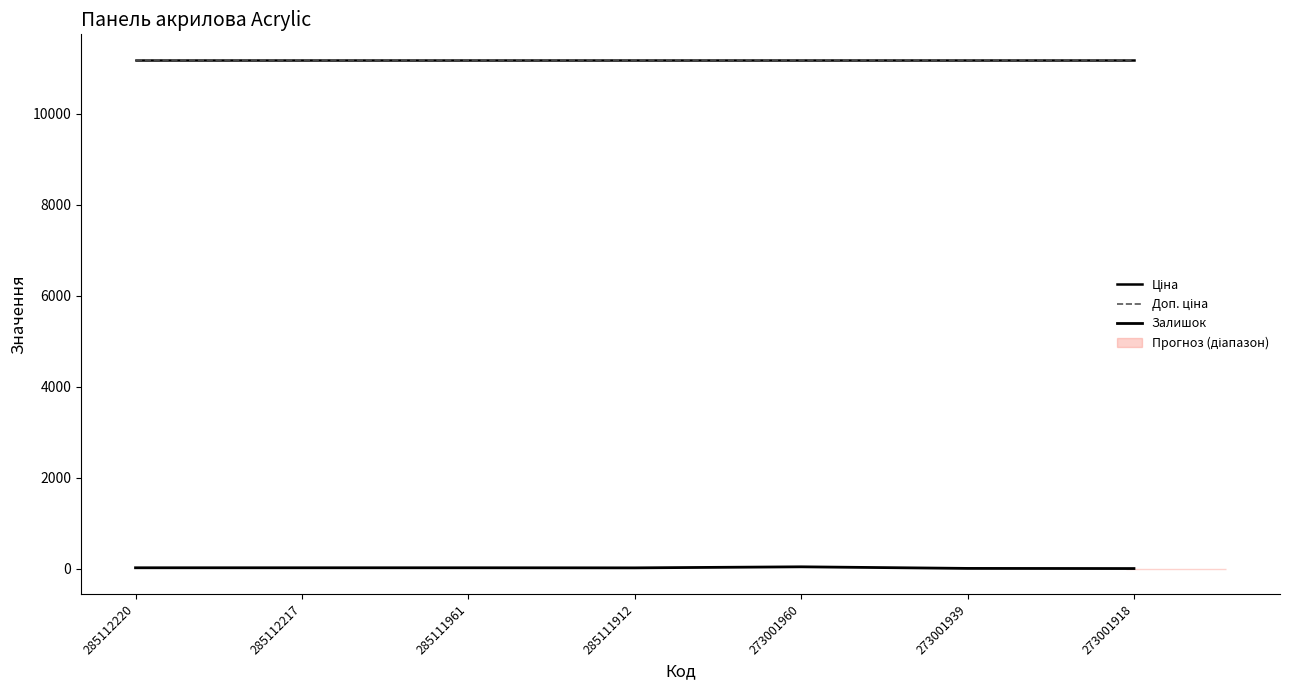

True or false: Ціна and Доп. ціна intersect in this chart.

False